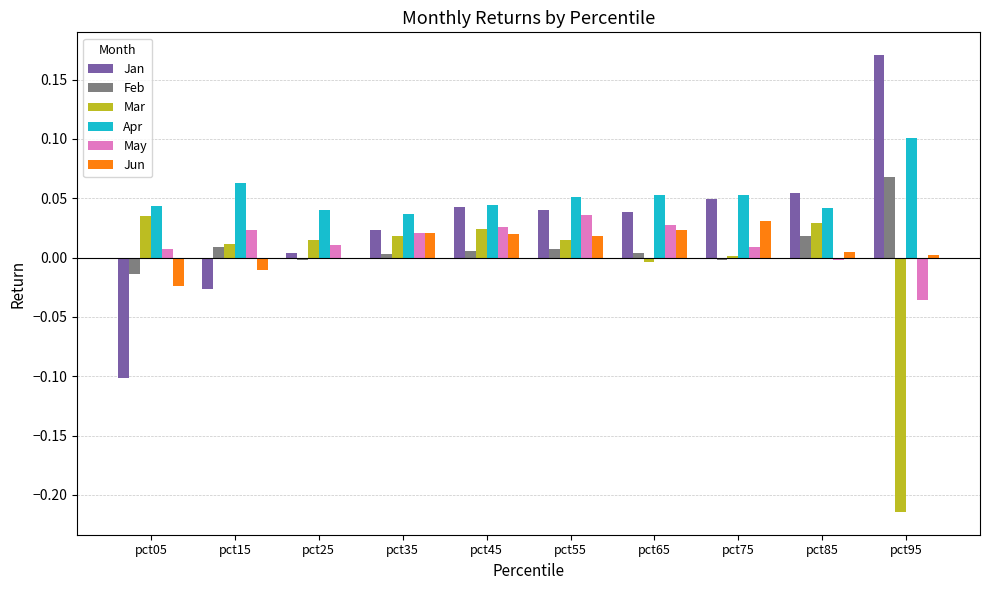

Which series has the largest total across all categories?

Apr